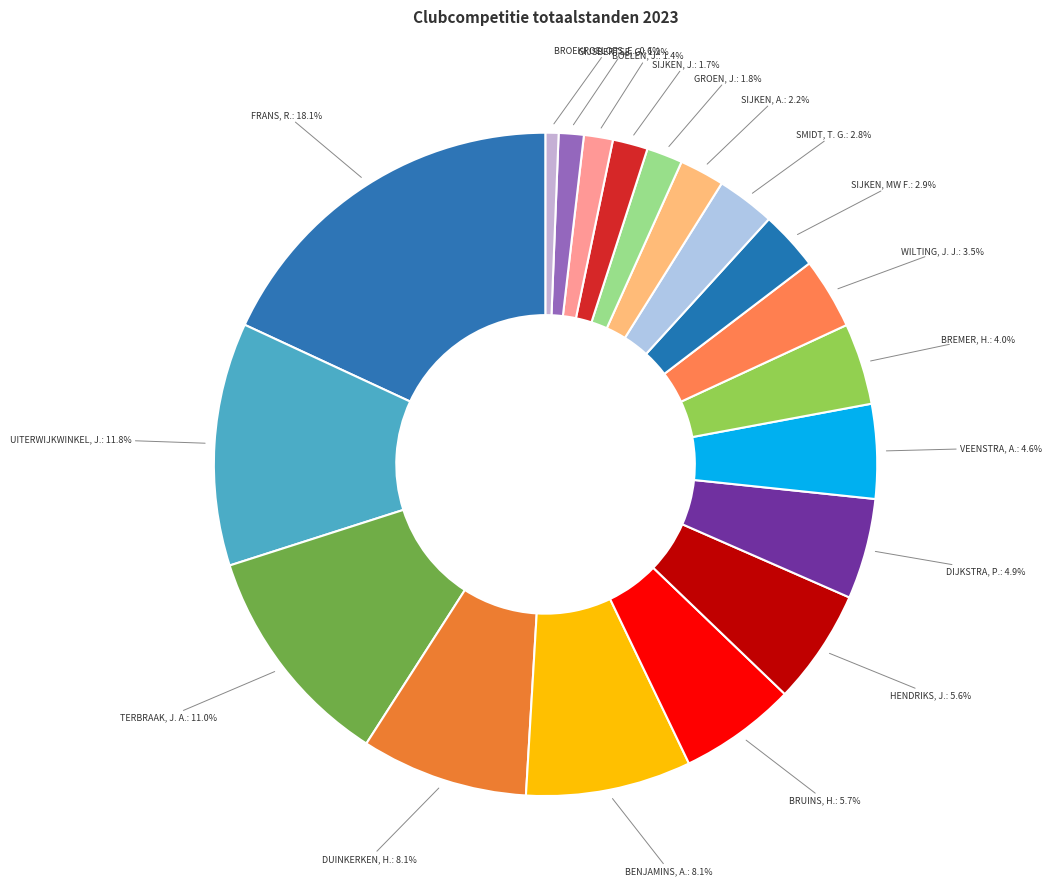

To the nearest percent, what portion does SMIDT, T. G. represent?

3%